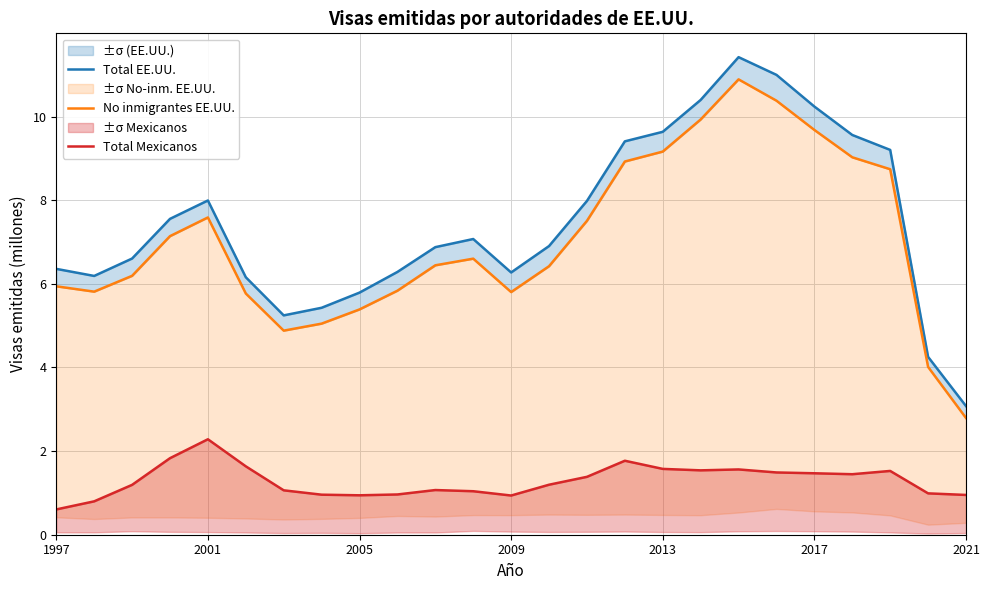

List the series in order of their peak value, highest first.

Total EE.UU., No inmigrantes EE.UU., Total Mexicanos